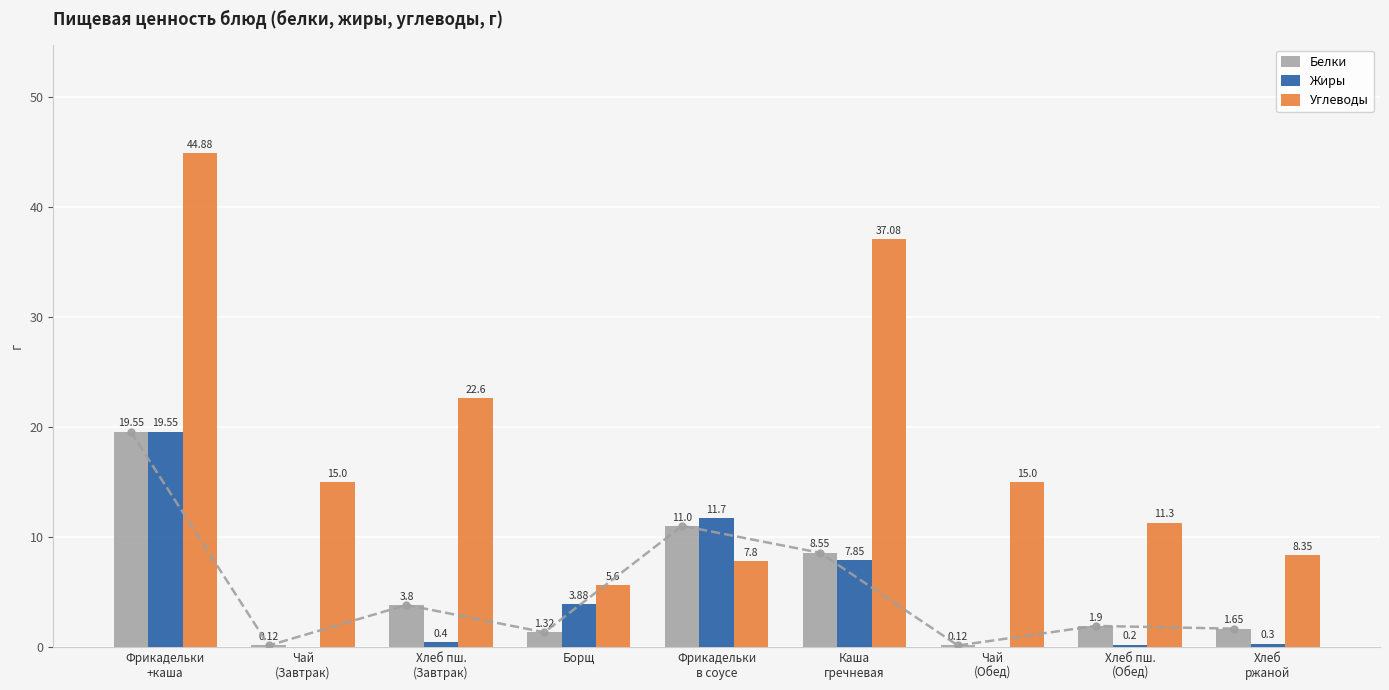

What are all the series names shown in the legend?

Белки, Жиры, Углеводы